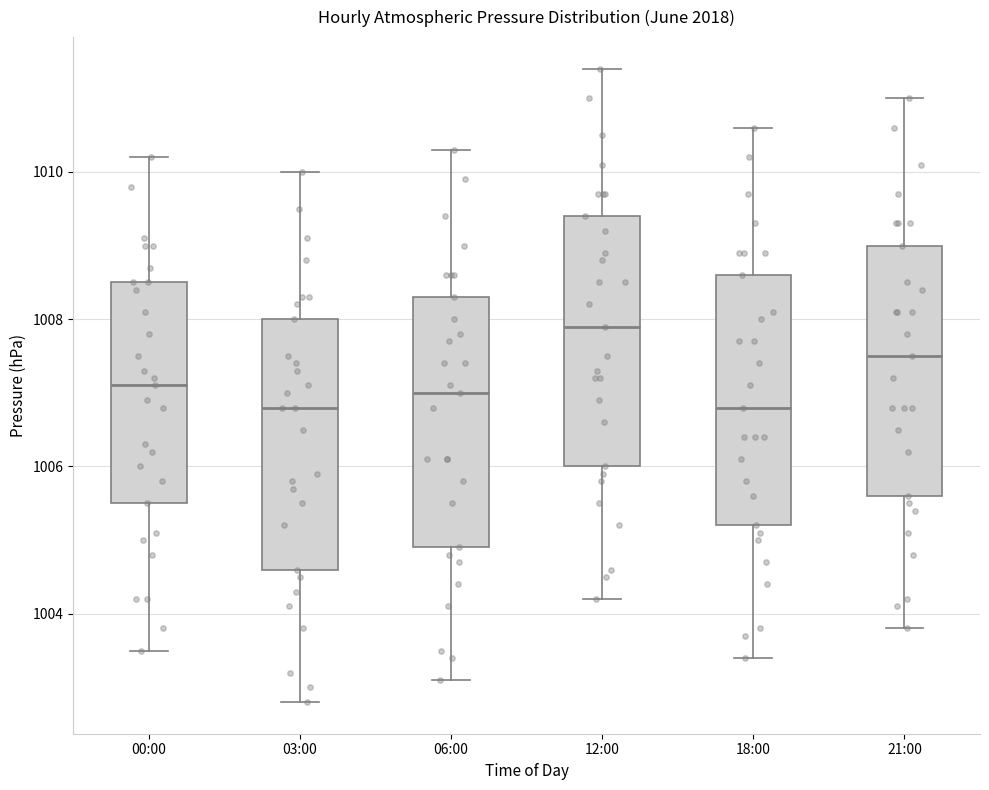

Reading left to right, read every box against the y-axis: the position of its median line, the range the box covers, and the ends of its whiskers. The values are not printed on the chart, so give them approximately, as read against the axis.

00:00: median 1007.2, box 1005.6 to 1008.6, whiskers 1003.6 to 1010.2
03:00: median 1006.8, box 1004.6 to 1008.0, whiskers 1002.8 to 1010.0
06:00: median 1007.0, box 1005.0 to 1008.4, whiskers 1003.2 to 1010.4
12:00: median 1008.0, box 1006.0 to 1009.4, whiskers 1004.2 to 1011.4
18:00: median 1006.8, box 1005.2 to 1008.6, whiskers 1003.4 to 1010.6
21:00: median 1007.6, box 1005.6 to 1009.0, whiskers 1003.8 to 1011.0